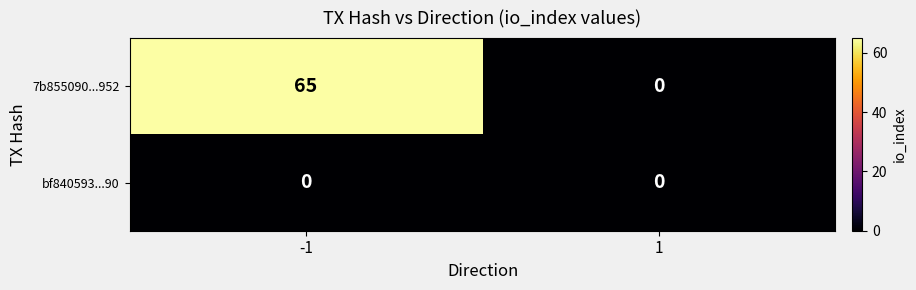

Which series has the largest total across all categories?

7b855090...952